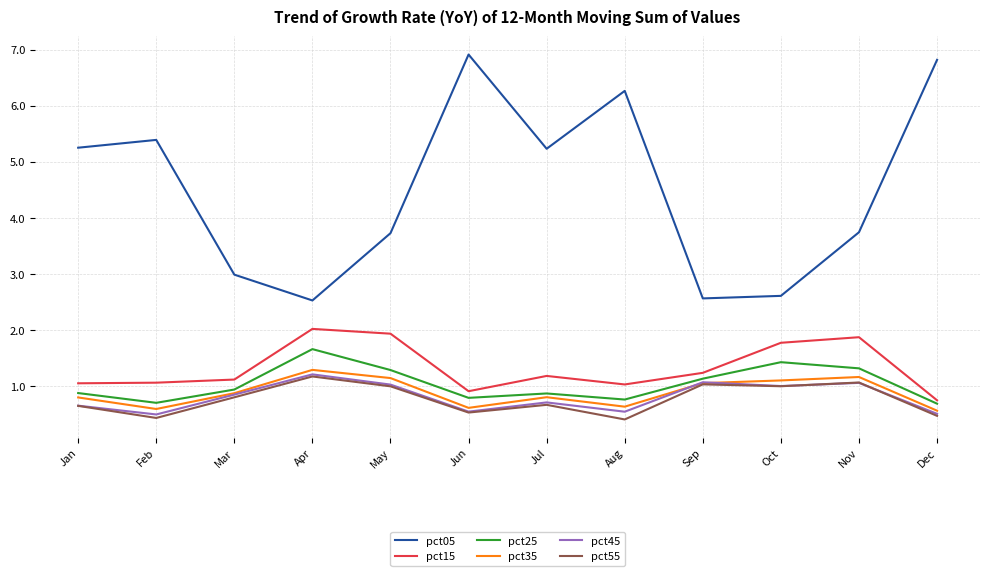

What is the average value of the pct15 series?

1.3